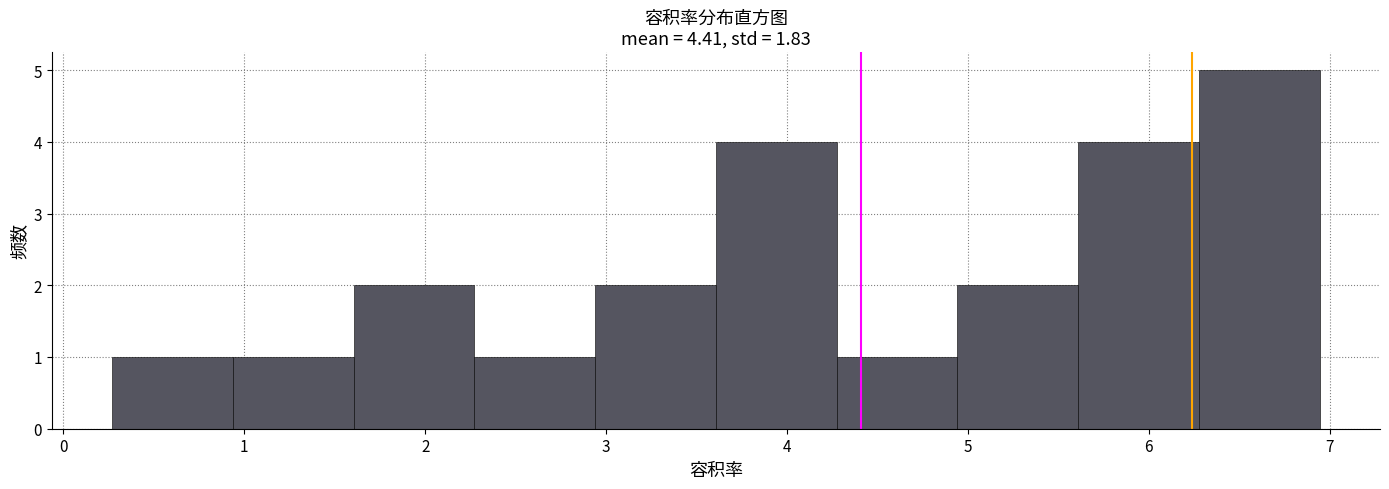

Reading left to right, transcribe this chart: for each bar, give the range it covers on the x-axis and its height. Neither the bar edges nor the heights are printed on the chart, so give them approximately, as read against the axes.

0.3 to 0.9: 1
0.9 to 1.6: 1
1.6 to 2.3: 2
2.3 to 2.9: 1
2.9 to 3.6: 2
3.6 to 4.3: 4
4.3 to 4.9: 1
4.9 to 5.6: 2
5.6 to 6.3: 4
6.3 to 6.9: 5